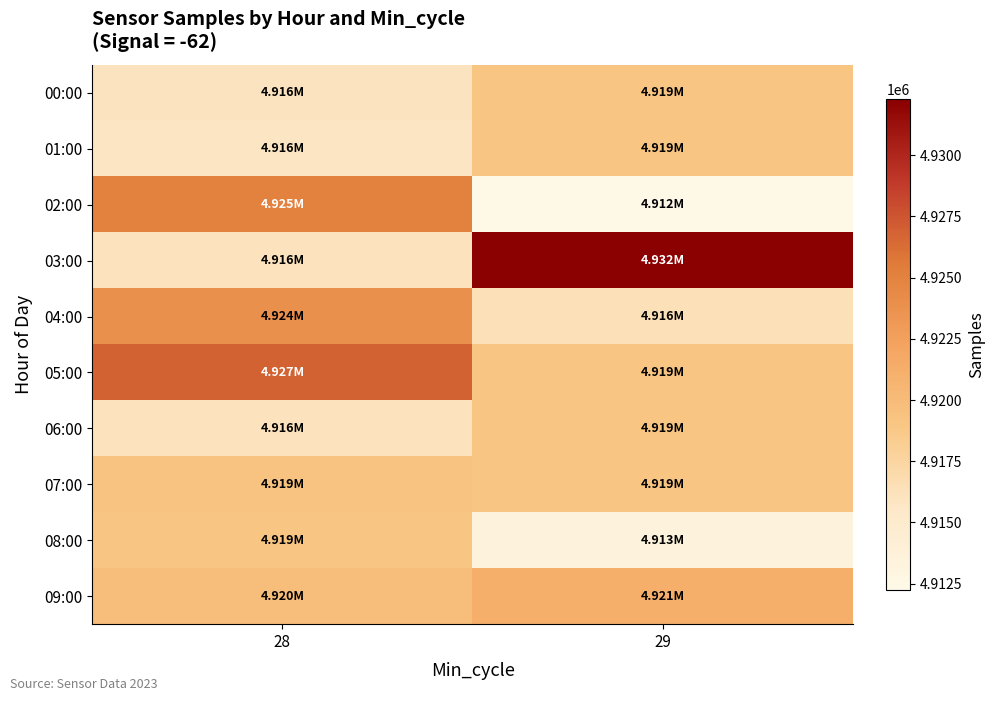

Reading left to right, list all the values displayed in this chart.

00:00: 28=4916051.2	29=4919109.7
01:00: 28=4915875.4	29=4919109.7
02:00: 28=4925018.5	29=4912242.0
03:00: 28=4916150.2	29=4932293.0
04:00: 28=4923894.8	29=4916377.0
05:00: 28=4926852.9	29=4919109.7
06:00: 28=4916133.0	29=4919109.7
07:00: 28=4919256.9	29=4919109.7
08:00: 28=4919082.8	29=4913455.0
09:00: 28=4919812.8	29=4921181.5